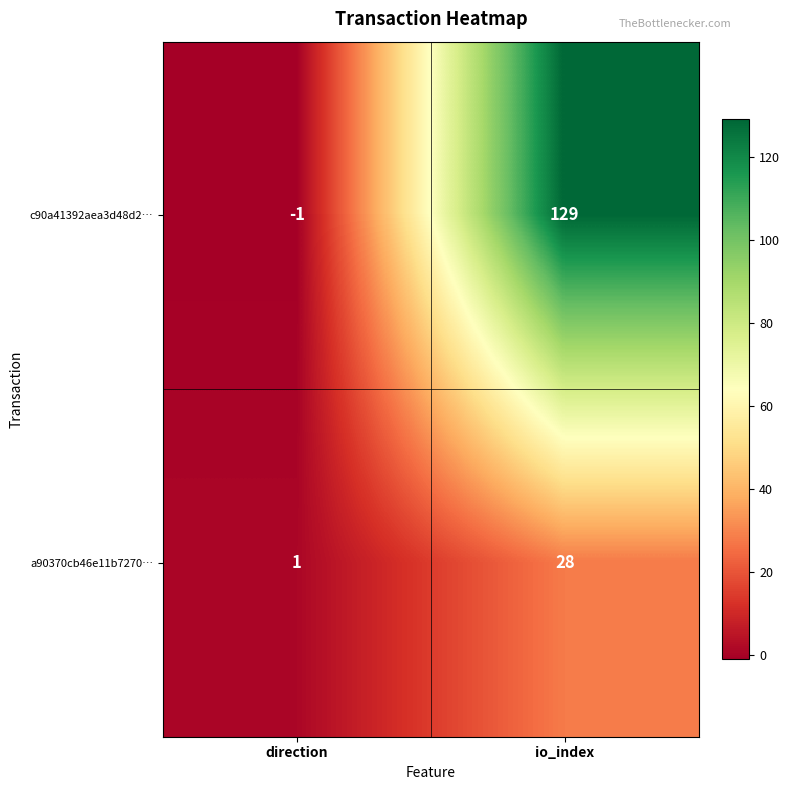

What is the approximate value of c90a41392aea3d48d2… at io_index, to the nearest 10?

130